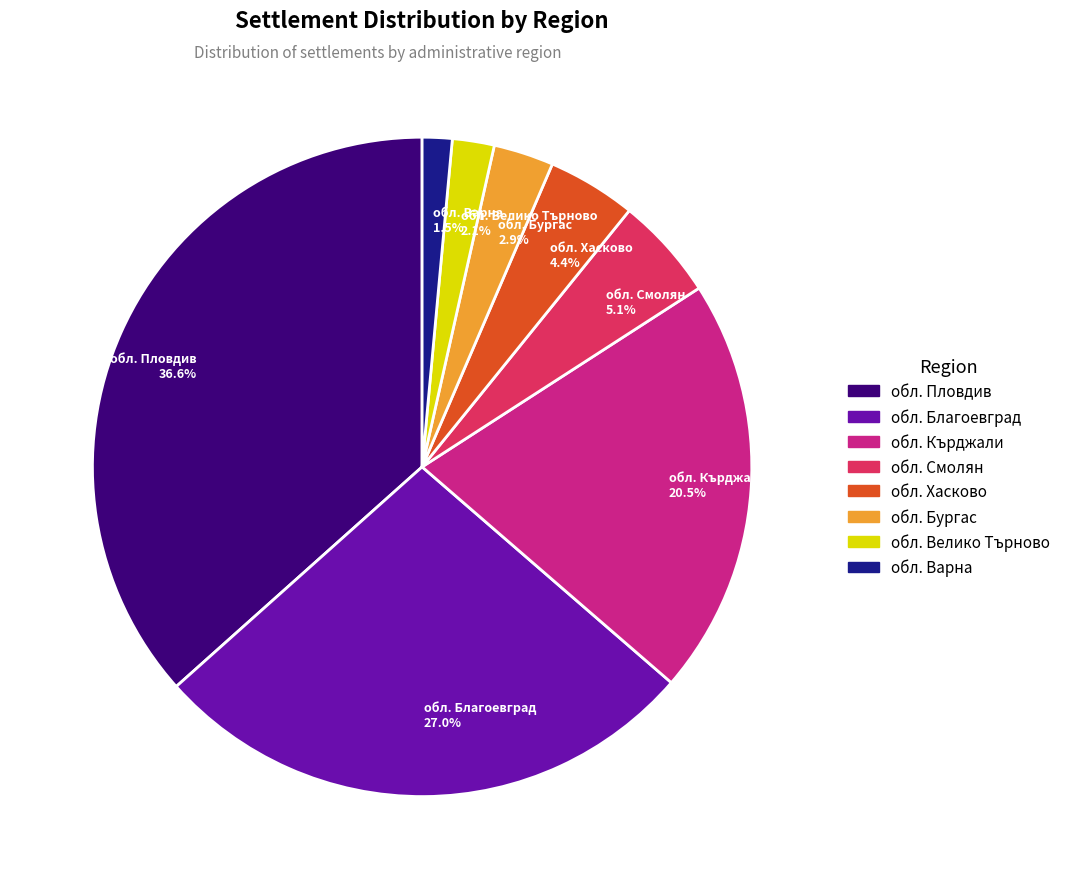

Combined, do обл. Варна and обл. Пловдив account for over 50%?

No